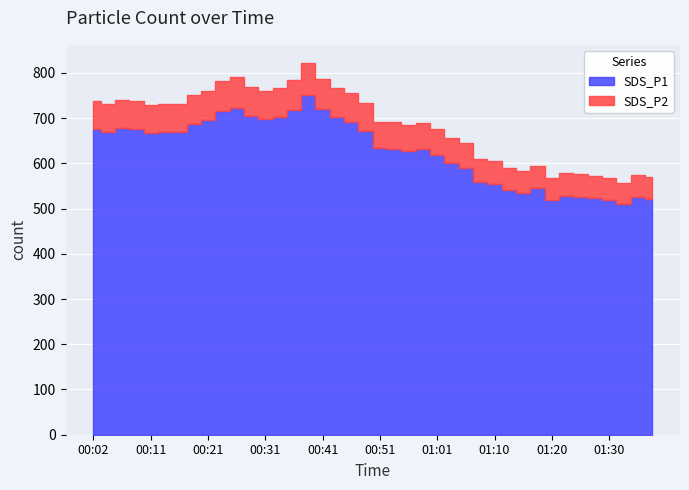

Reading right to left, transcribe all the data shown in this chart.

SDS_P1: 522.1	524.9	509.0	518.5	523.1	526.3	528.4	518.5	544.4	533.4	540.8	554.0	558.3	589.6	601.0	619.3	631.2	627.5	632.6	632.8	671.1	692.3	701.8	720.0	751.8	717.6	702.1	696.9	703.9	723.2	715.6	696.1	687.1	669.4	669.9	667.2	675.0	677.2	670.1	676.2
SDS_P2: 570.6	573.7	556.2	566.6	571.9	575.3	577.5	566.9	594.9	582.9	590.7	605.2	609.6	643.9	656.2	676.2	689.1	684.9	690.4	690.6	732.4	755.6	765.9	785.8	820.9	783.5	766.5	760.8	768.6	789.8	781.7	760.3	750.5	731.1	731.8	728.8	737.5	739.9	732.0	738.7